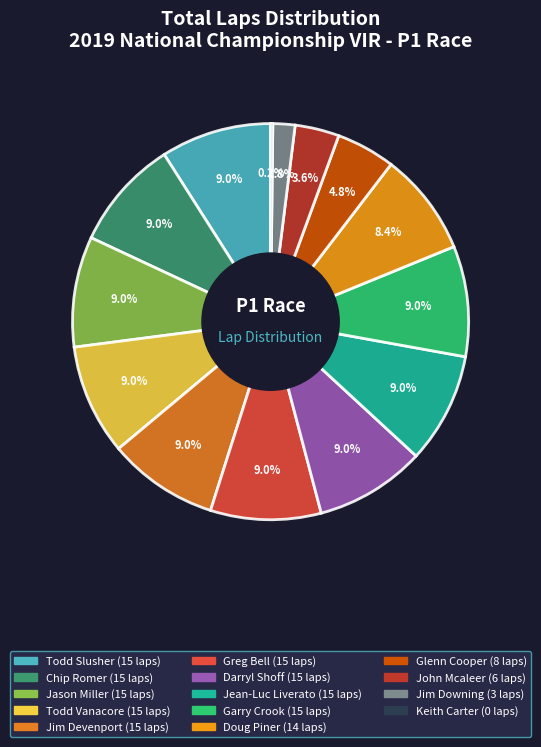

Count the number of slices in the pie.

14